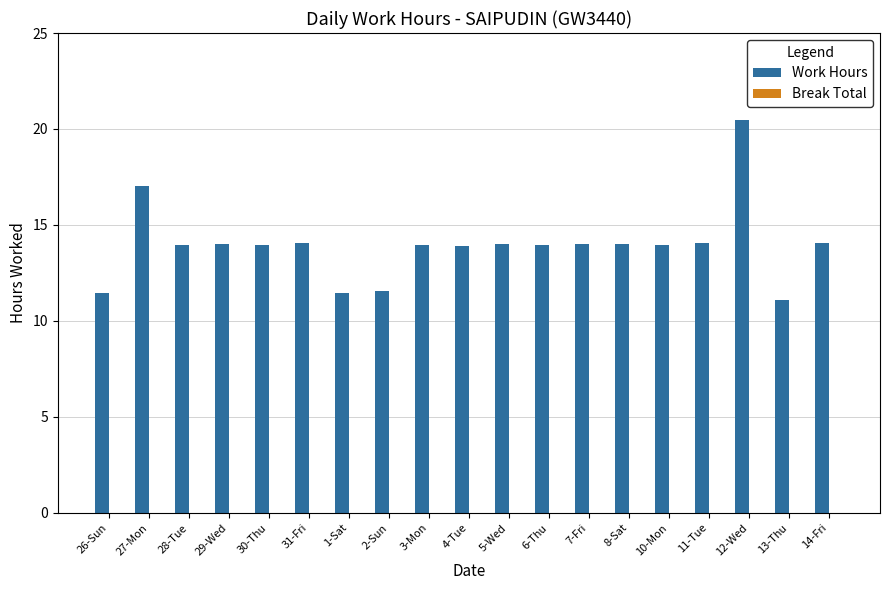

What is the label of the 19th bar from the left?

14-Fri